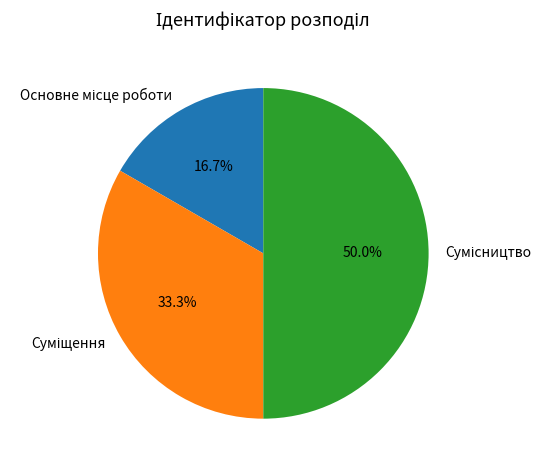

Rank the categories by value from lowest to highest.

Основне місце роботи, Суміщення, Сумісництво